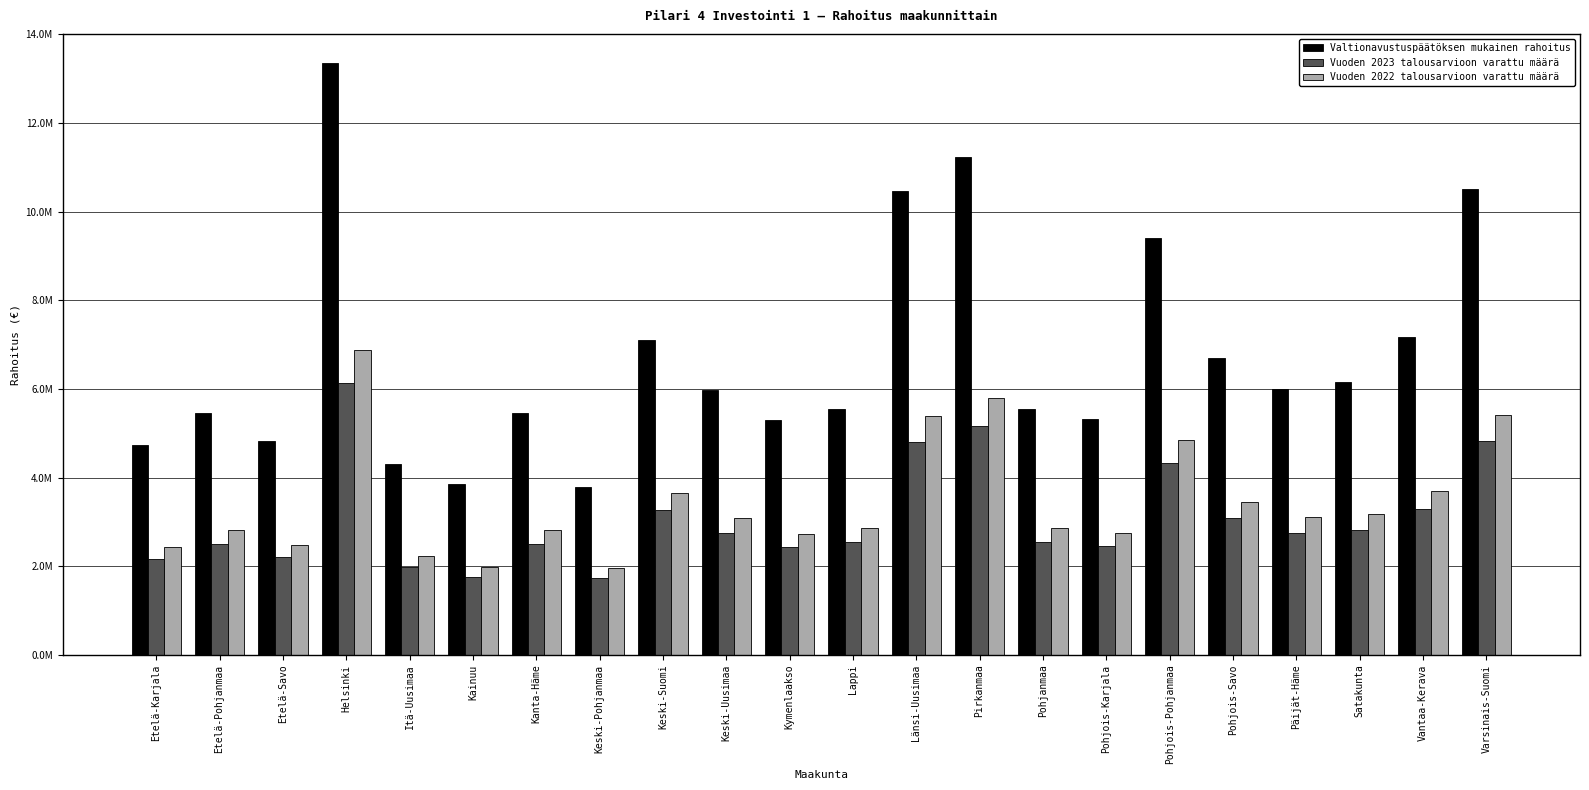

Is it true that Vuoden 2022 talousarvioon varattu määrä equals 3662052 at Keski-Suomi?

True